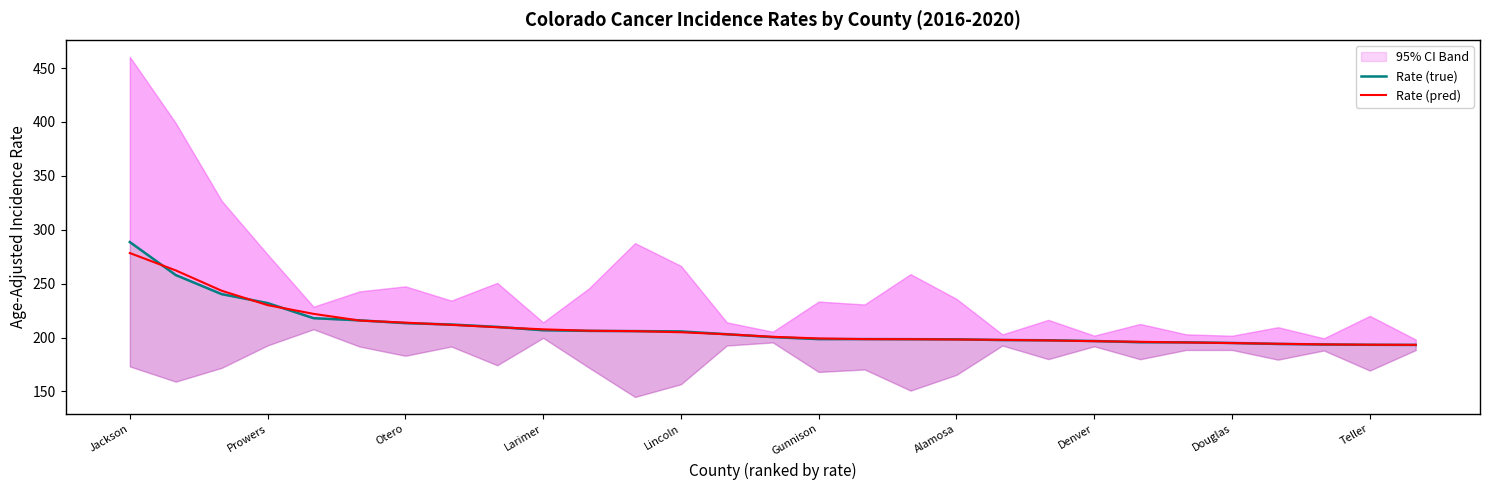

At which label does Rate (pred) reach its peak?

Jackson